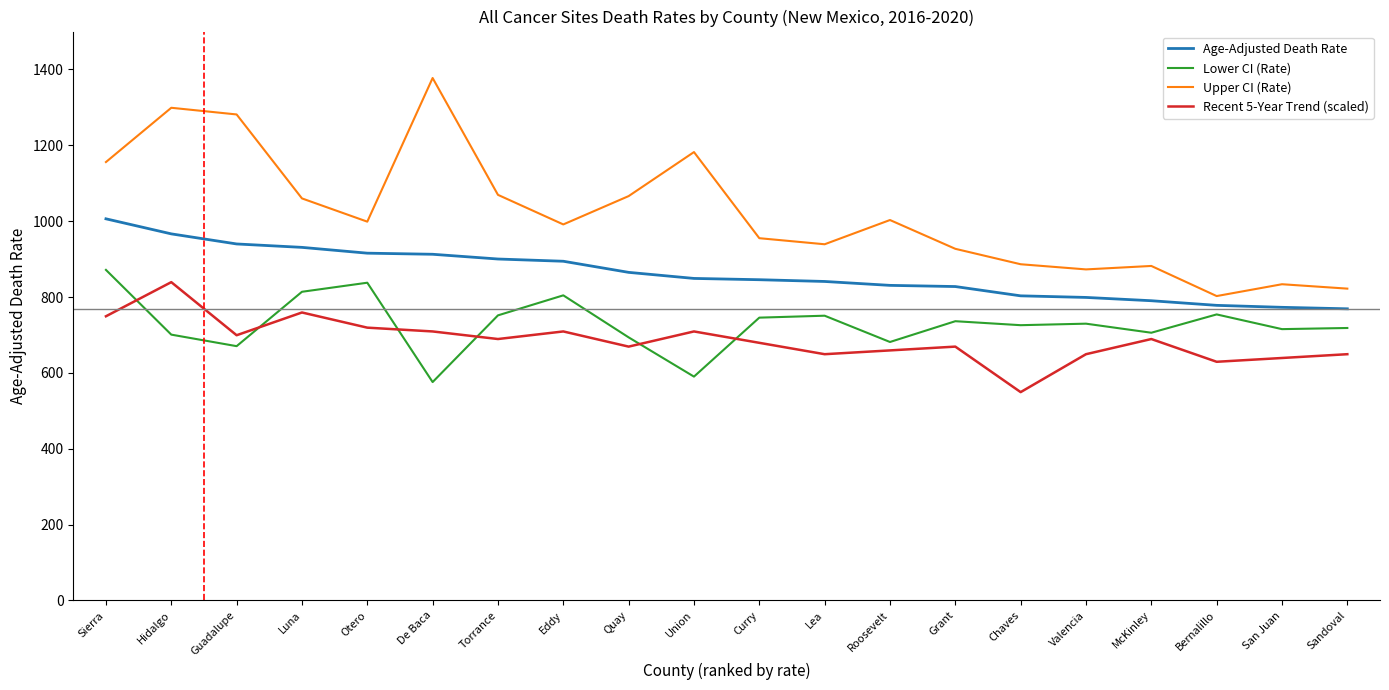

Which series has the largest total across all categories?

Upper CI (Rate)